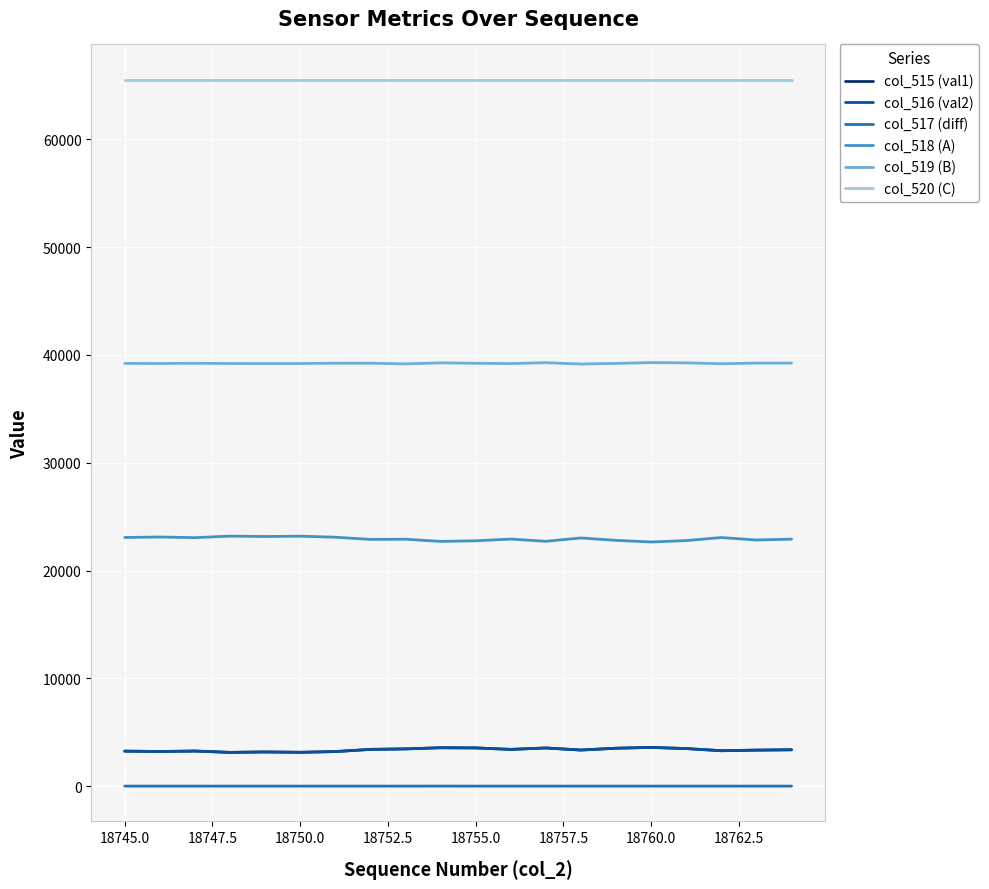

Which series has the largest total across all categories?

col_520 (C)